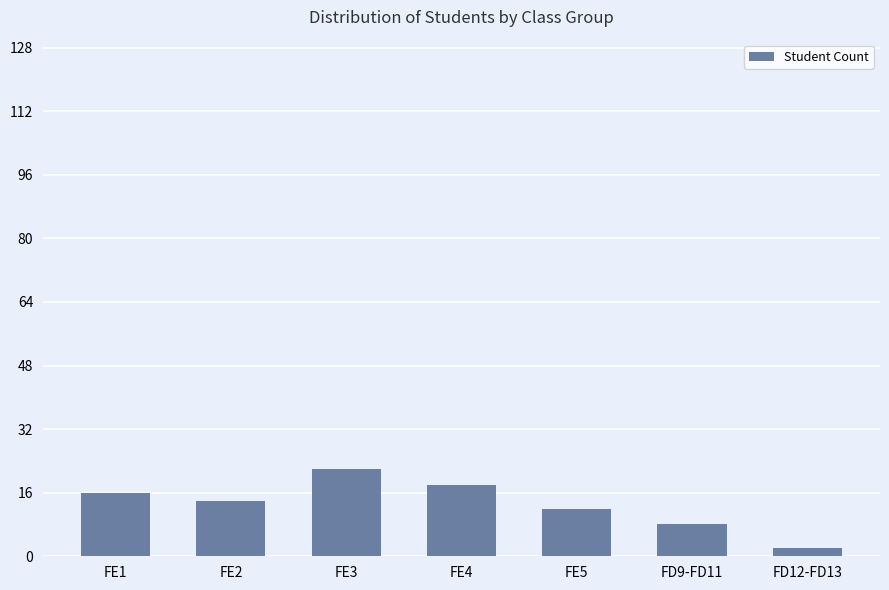

Read the value at FE3.

22